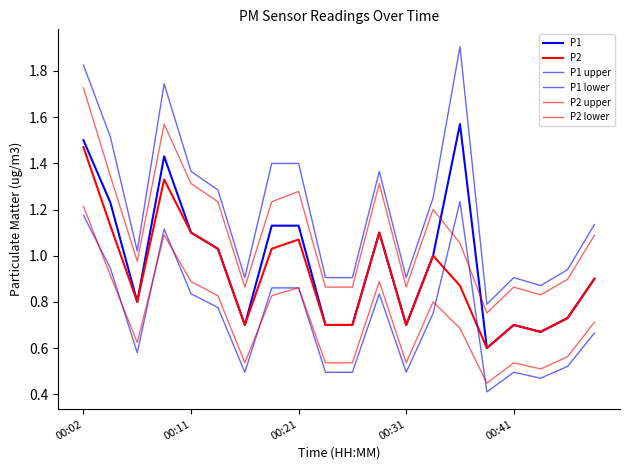

Is this an area chart (filled region under the line)?

No